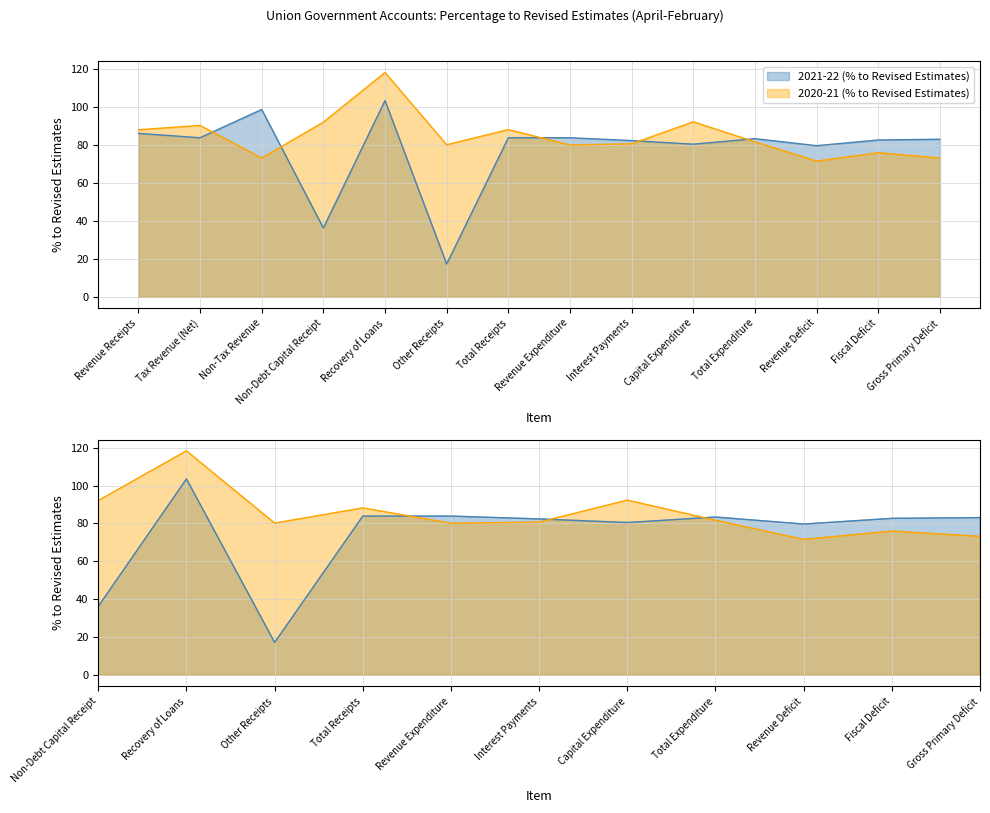

Where do 2021-22 (% to Revised Estimates) and 2020-21 (% to Revised Estimates) first cross each other?

Tax Revenue (Net) and Non-Tax Revenue